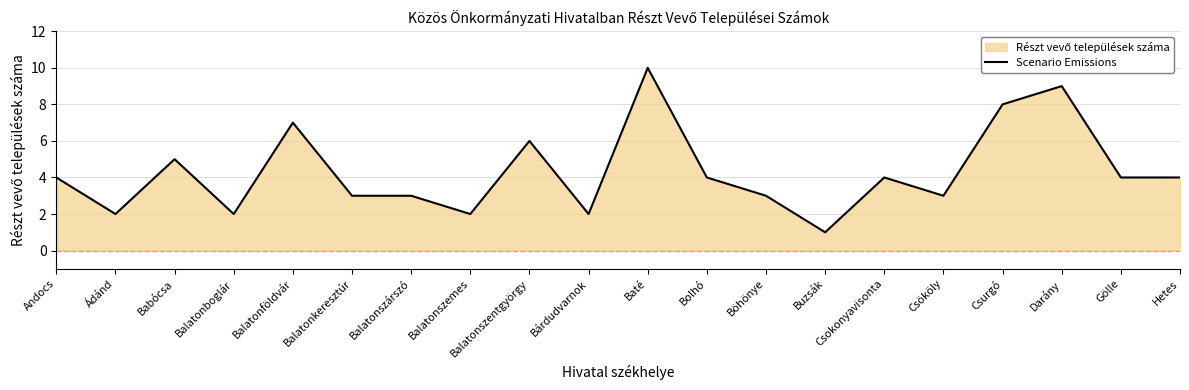

At which category does the chart reach its minimum across all series?

Buzsák